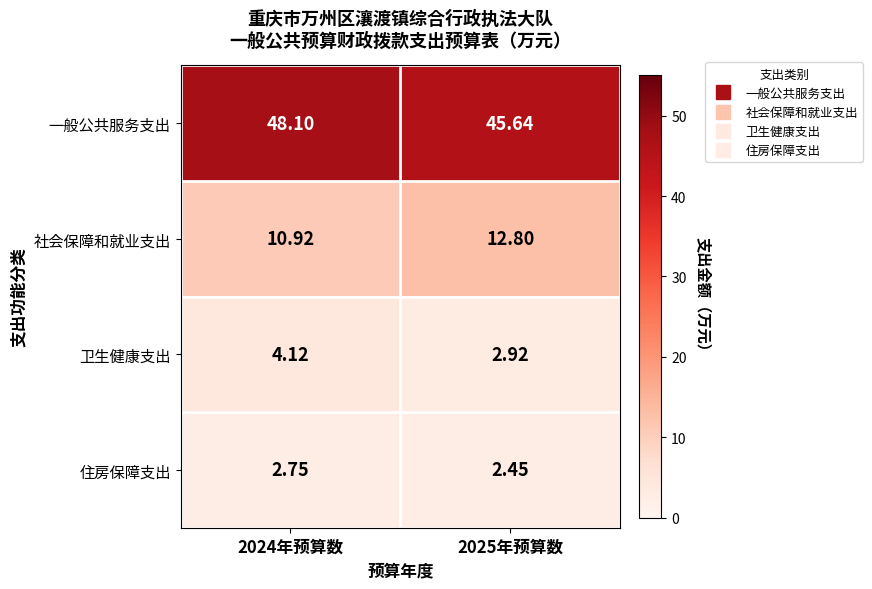

At which category is the sum across all series the highest?

2024年预算数